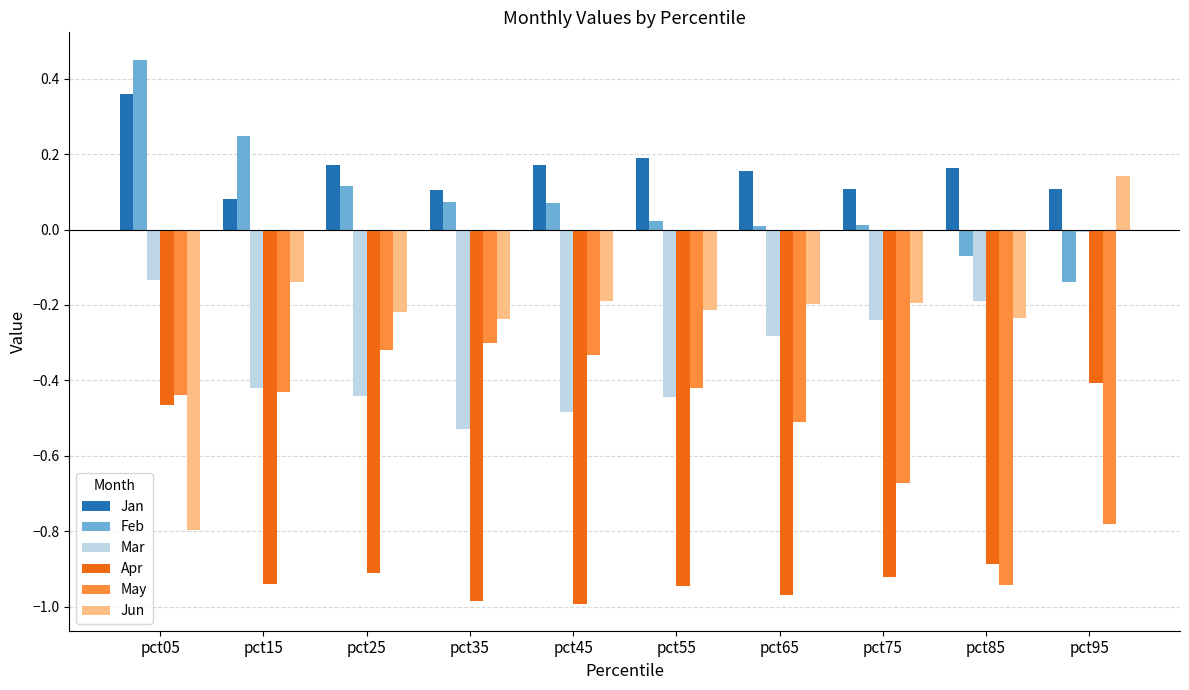

List the series in order of their peak value, lowest first.

Apr, May, Mar, Jun, Jan, Feb